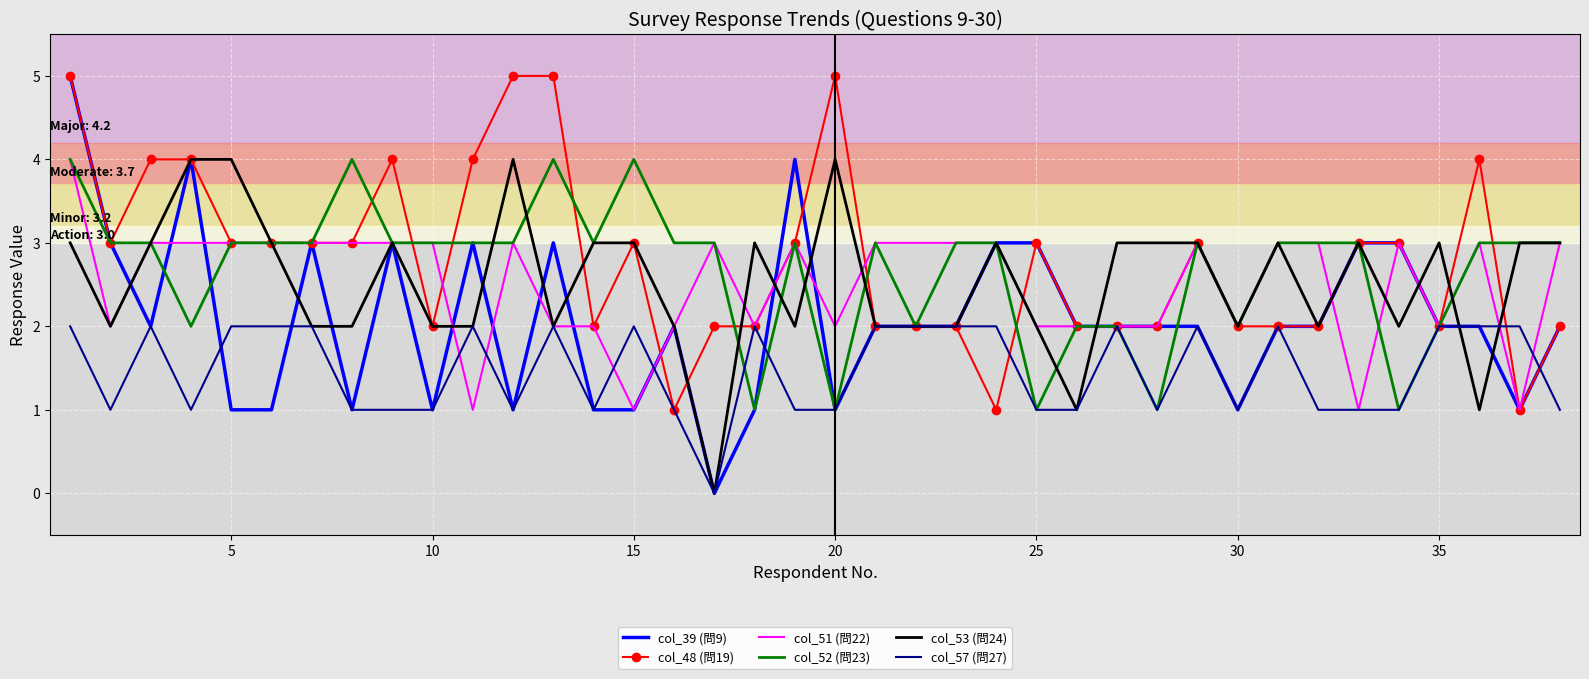

What is the maximum value for col_52 (問23)?

4